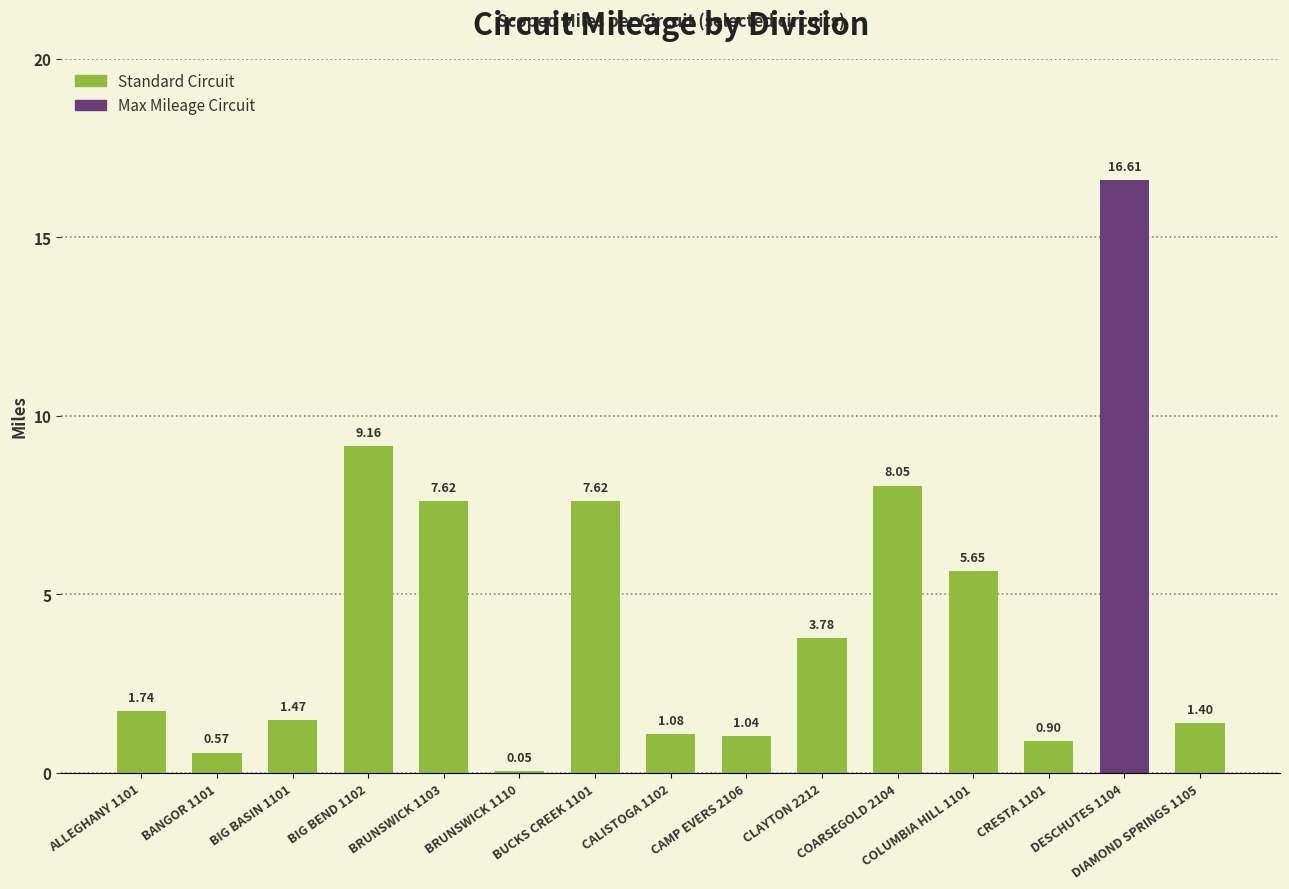

What is the sum of all values?

66.7